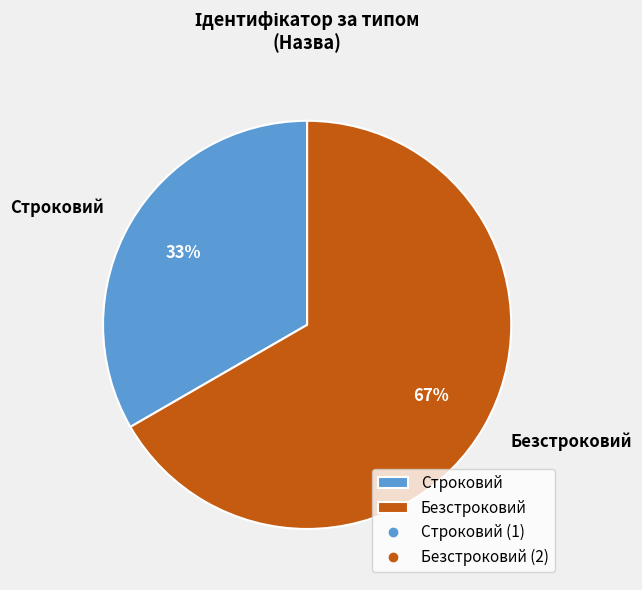

Rank the categories by value from lowest to highest.

Строковий, Безстроковий